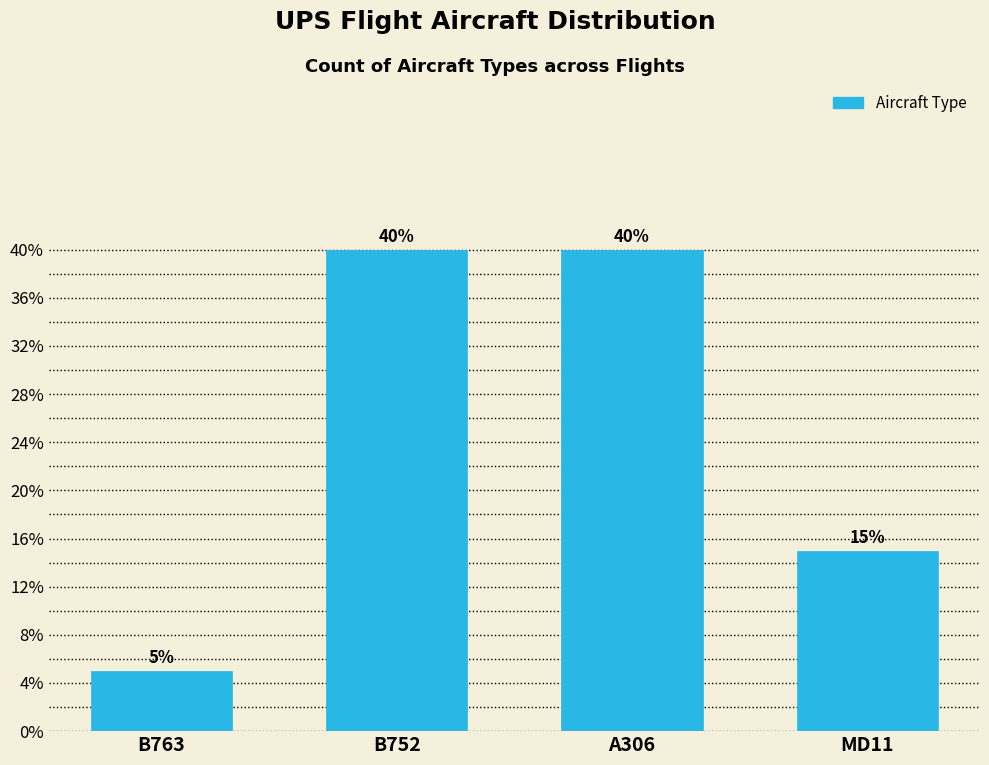

Reading left to right, list all the values displayed in this chart.

5	40	40	15